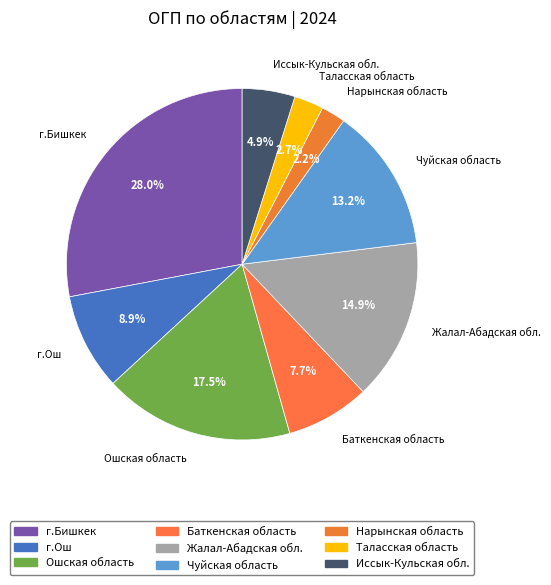

What is the total percentage of Ошская область and Таласская область?

20.2%